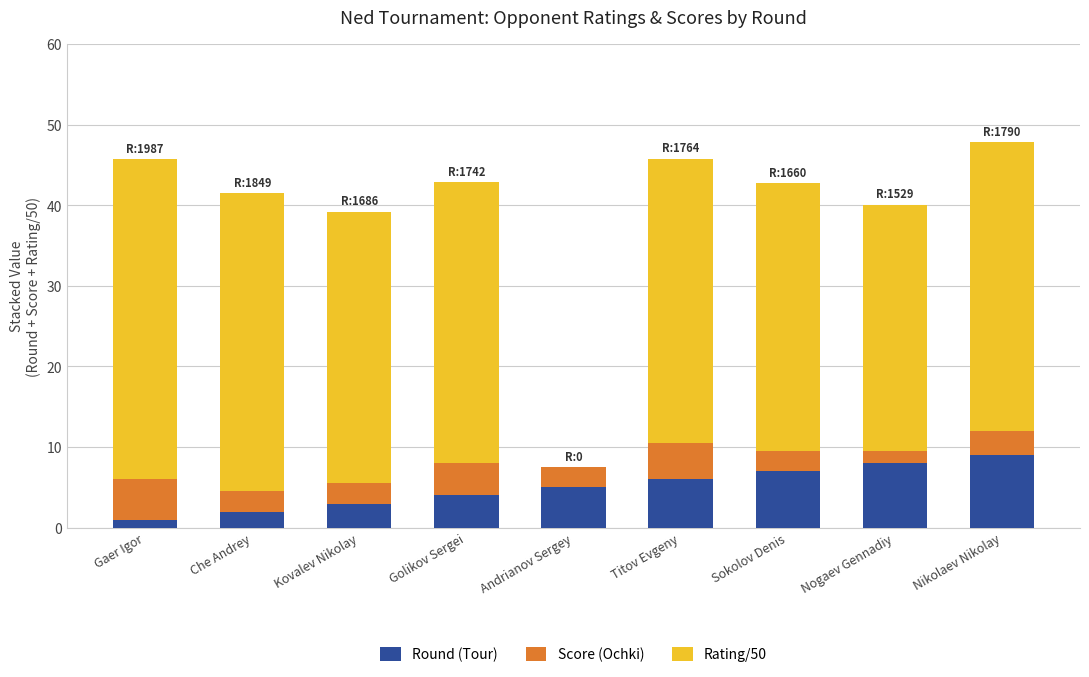

Are the bars grouped side by side (vs. stacked)?

No